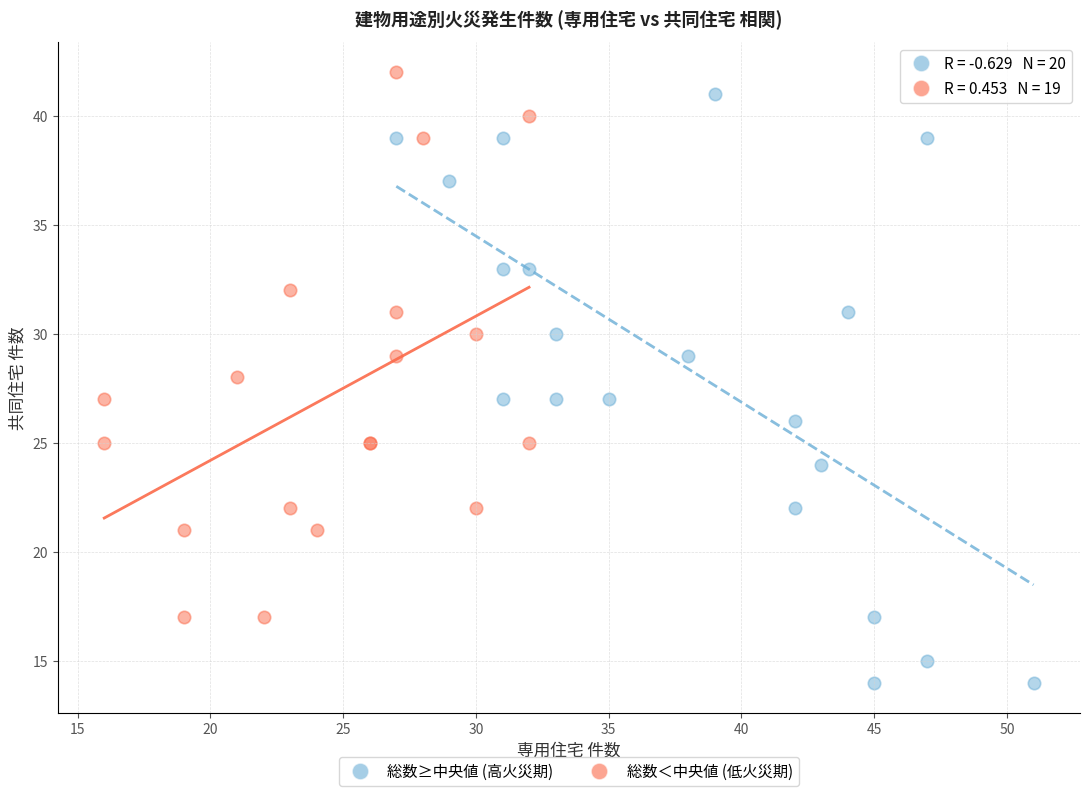

Which series reaches the minimum Y coordinate?

総数≥中央値 (高火災期)